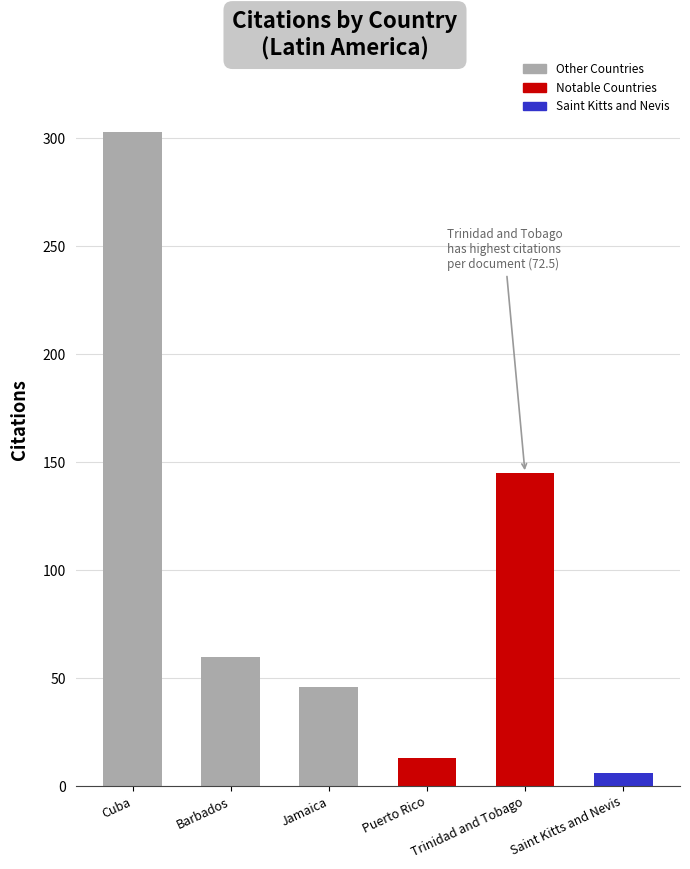

What is the difference between the maximum and minimum values in the Citations series?

297.0